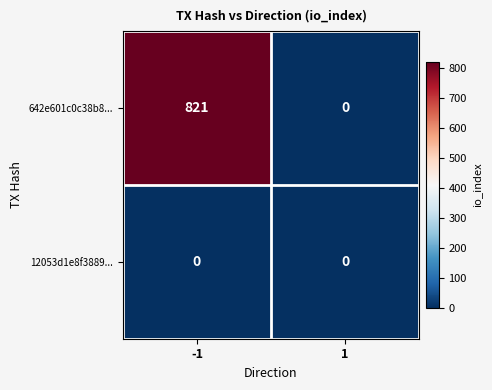

What is the difference between the highest and lowest values at -1?

821